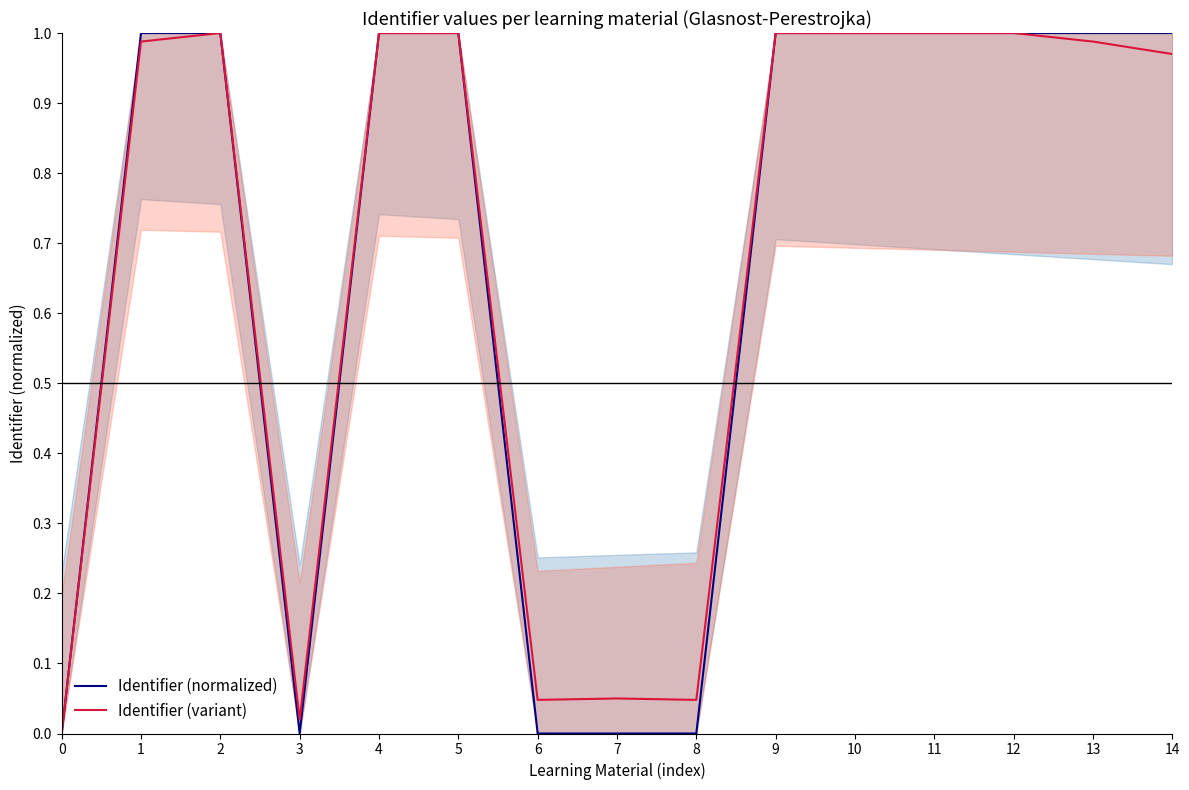

What is the difference between the maximum and minimum values in the Identifier (normalized) series?

1.0